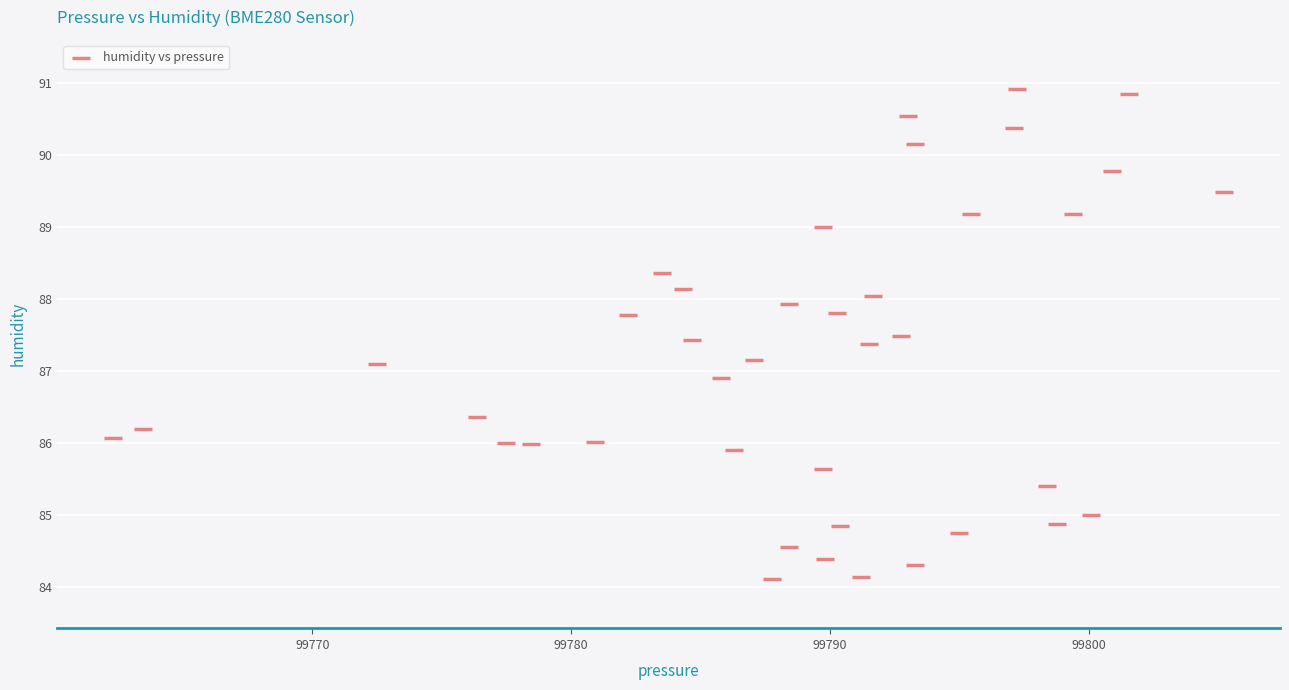

What is the range of X values (max minus min)?

43.0